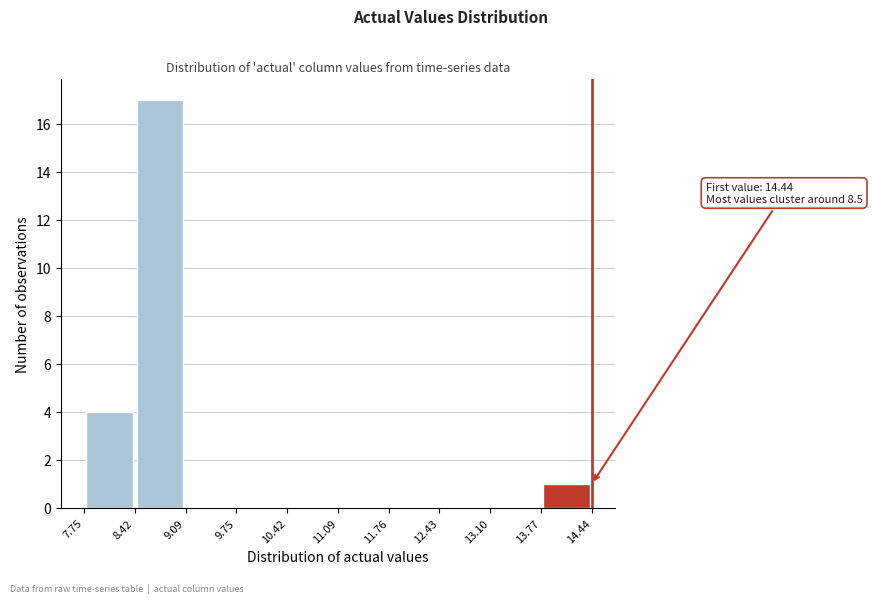

Over which range of the x-axis is the bar tallest?

8.42 to 9.09